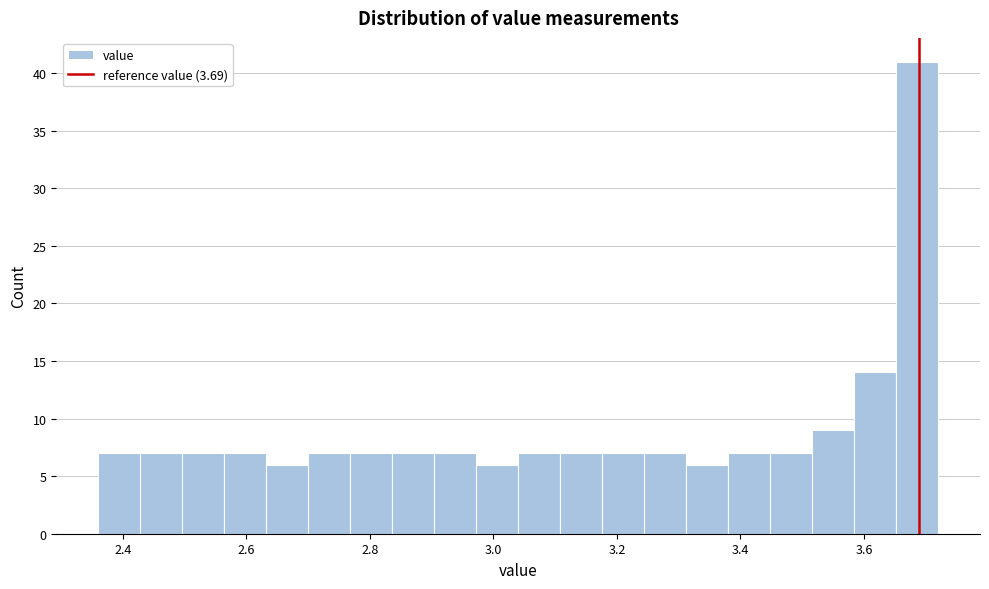

Read against the x-axis, roughly where is the centre of the tallest bar?

3.68